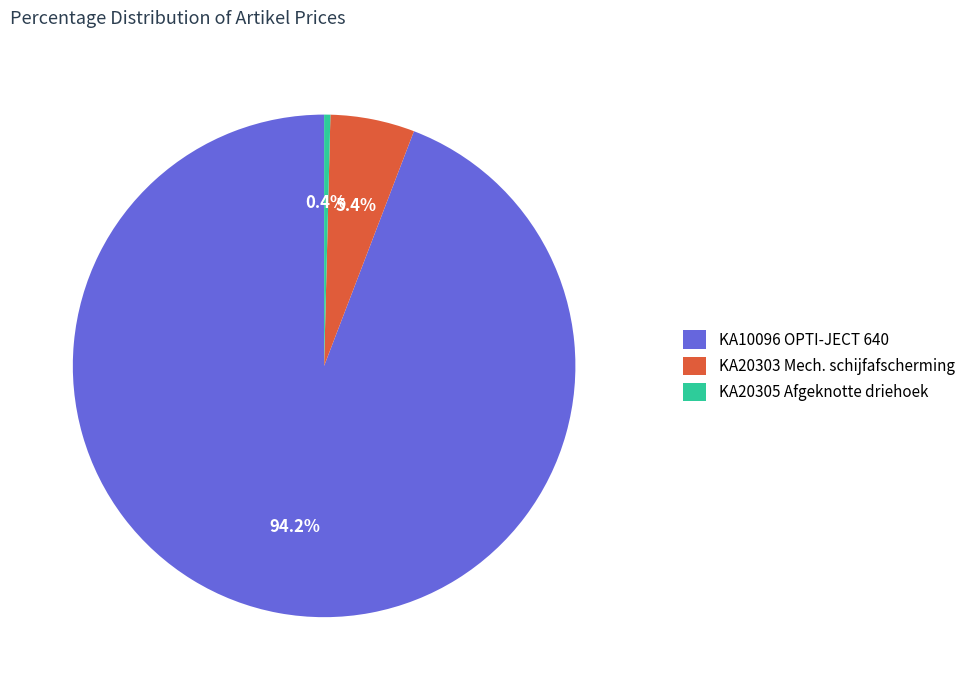

Count the number of slices in the pie.

3